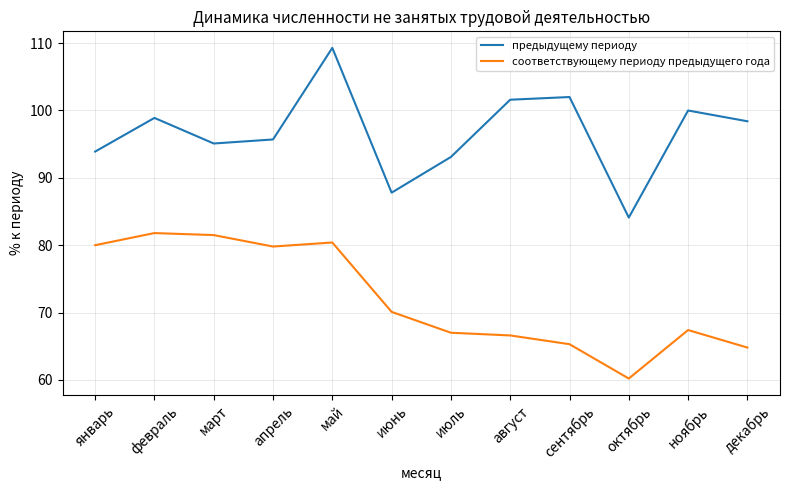

What is the difference between the highest and lowest values at июль?

26.1